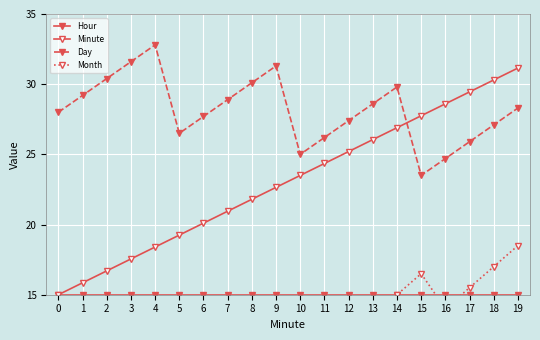

List the series in order of their peak value, lowest first.

Hour, Month, Minute, Day